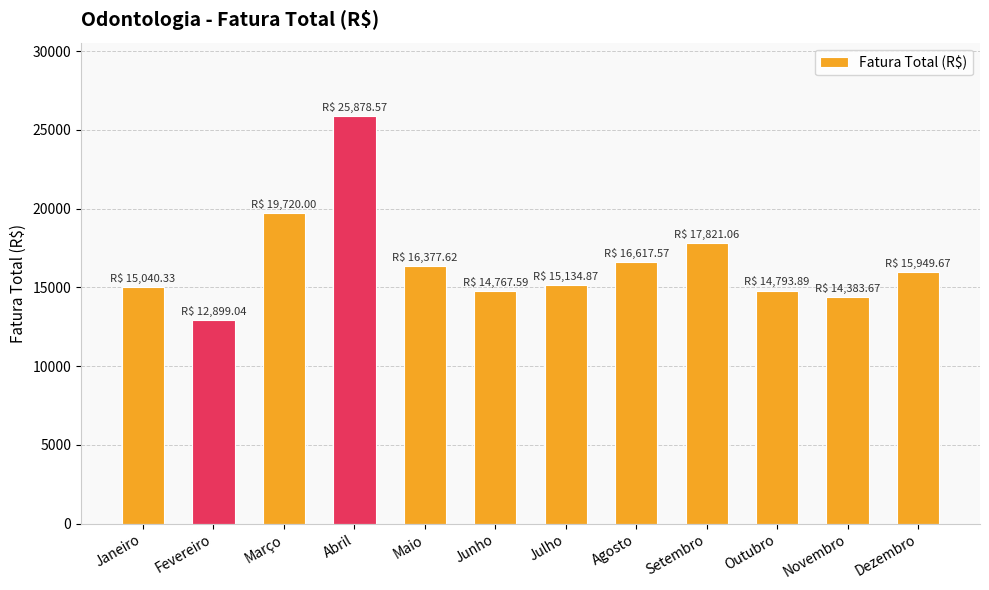

What is the ratio of the value at Fevereiro to the value at Junho?

0.9